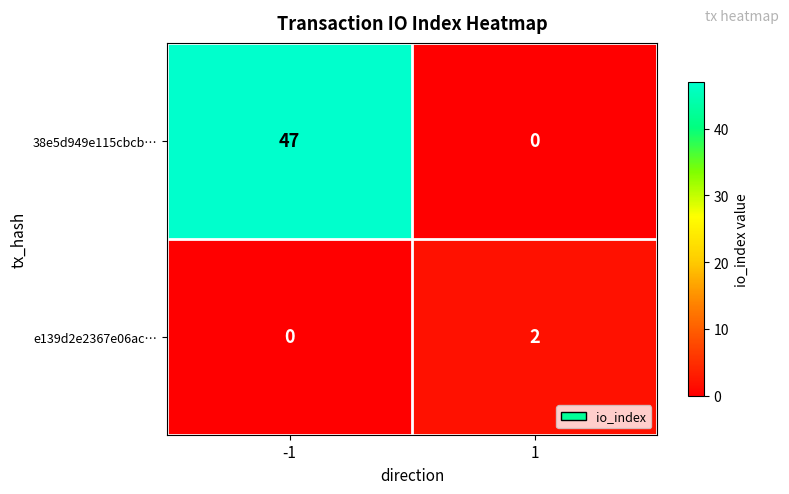

Which series changed the most between -1 and 1?

38e5d949e115cbcb…